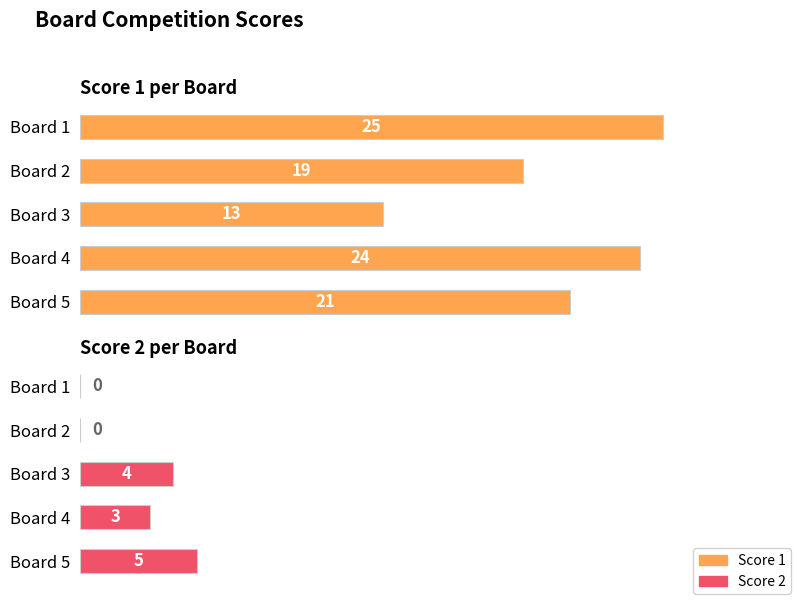

Reading right to left, transcribe all the data shown in this chart.

Score 1: 21	24	13	19	25
Score 2: 5	3	4	0	0